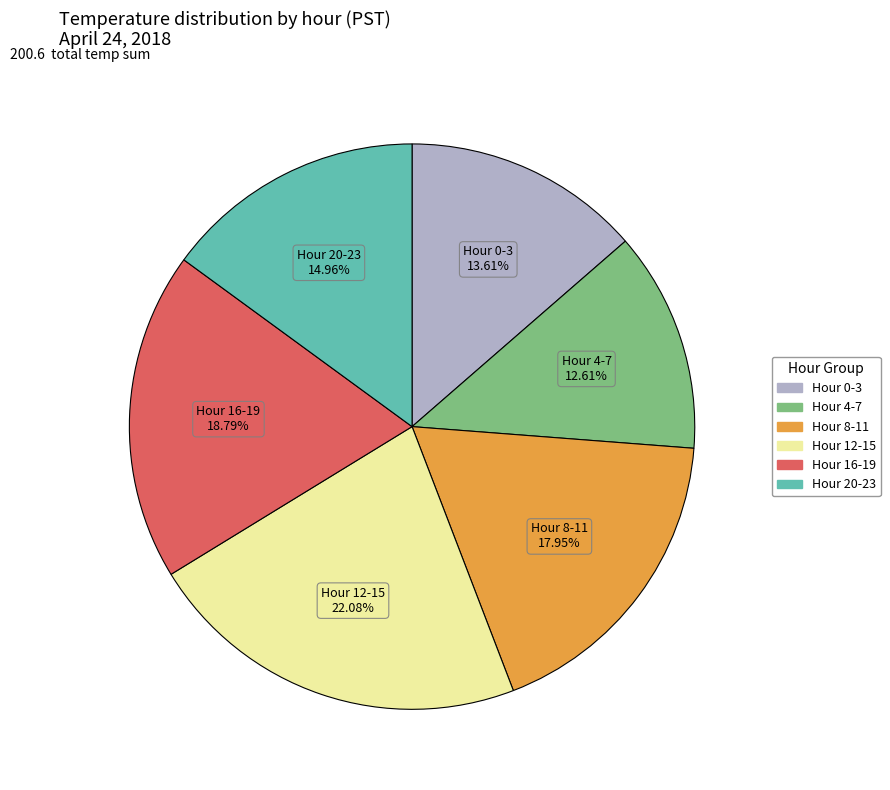

Is there a majority slice in this chart?

No